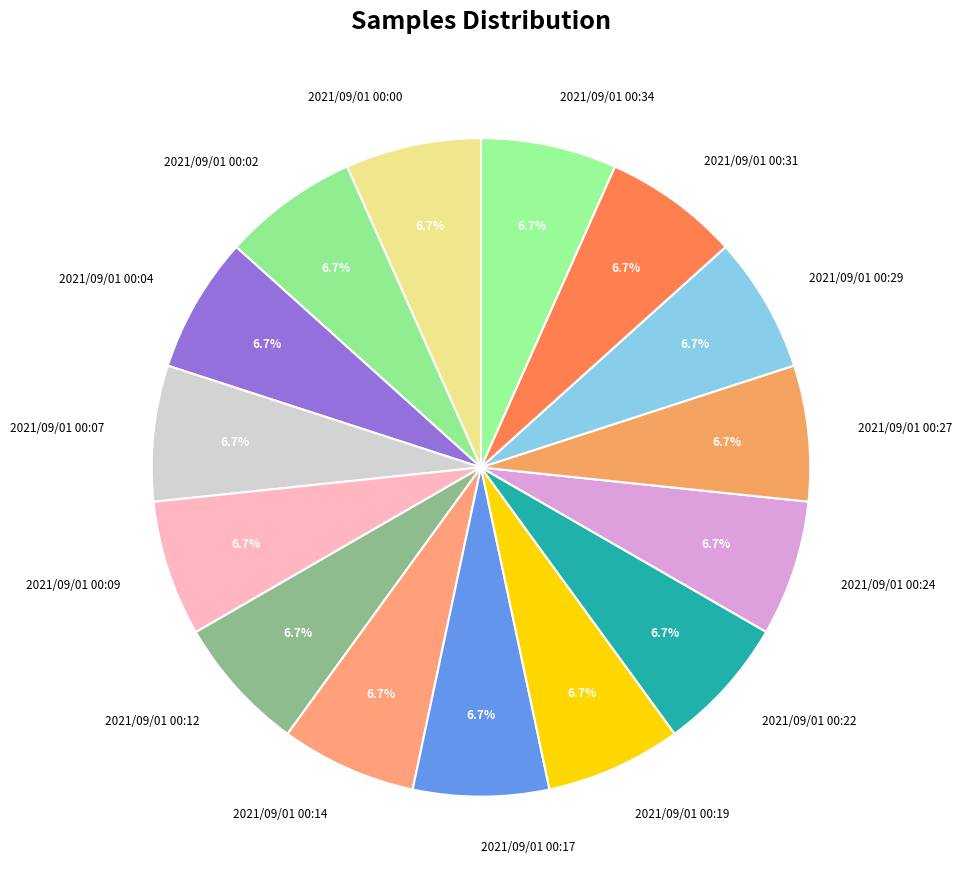

Is it true that 2021/09/01 00:00 is 7% of the pie?

True